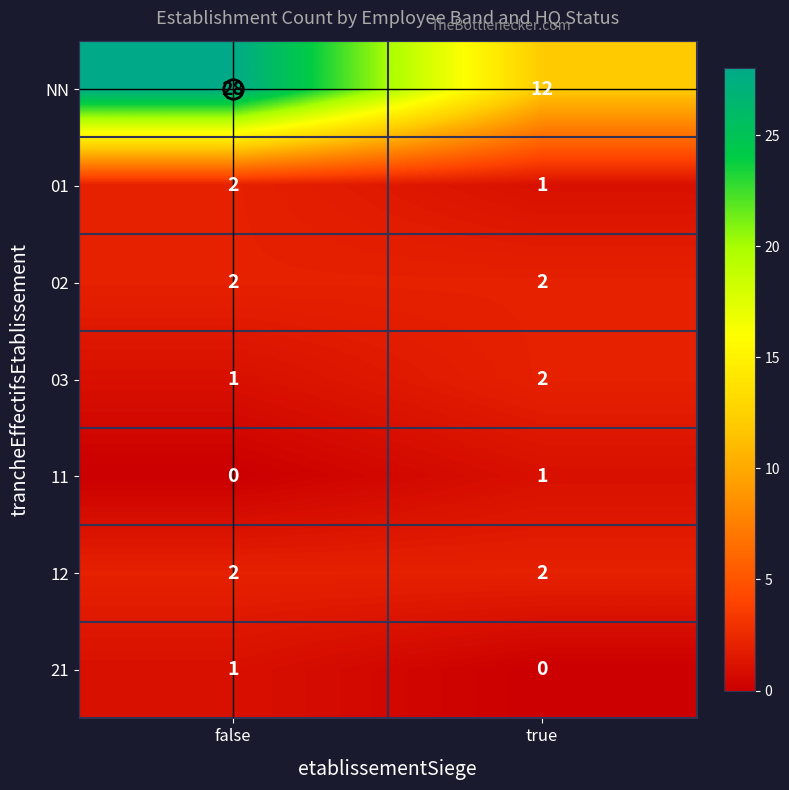

What is the difference between the highest and lowest values at true?

12